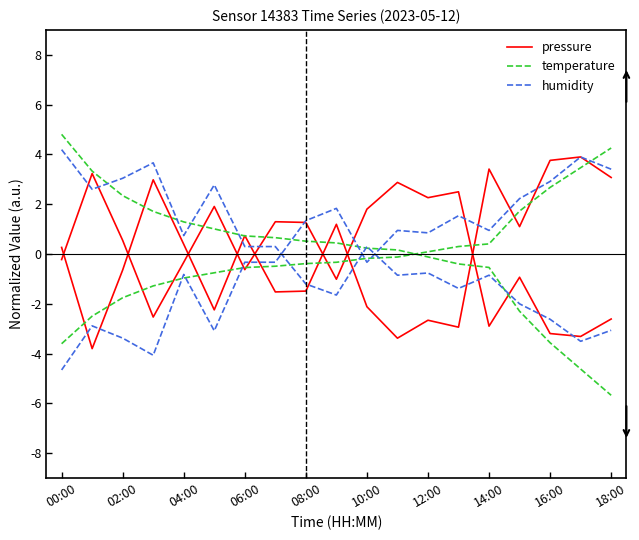

What is the minimum value shown in the chart?

-5.7